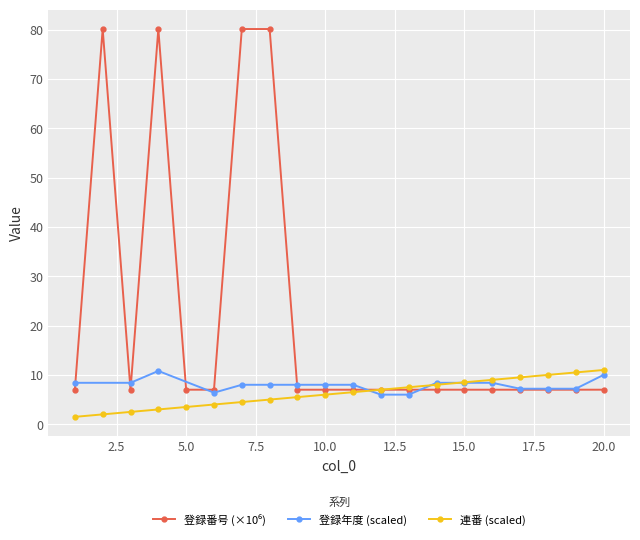

Rank the categories by value from lowest to highest.

6, 12, 13, 17, 18, 19, 9, 10, 11, 14, 15, 16, 3, 1, 5, 20, 2, 4, 7, 8